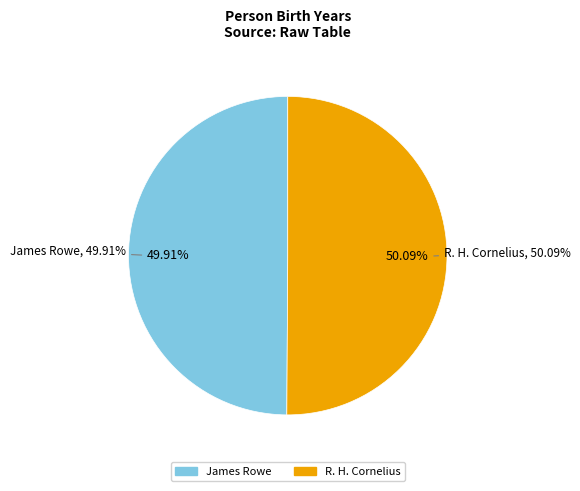

Which has a higher value, R. H. Cornelius or James Rowe?

R. H. Cornelius